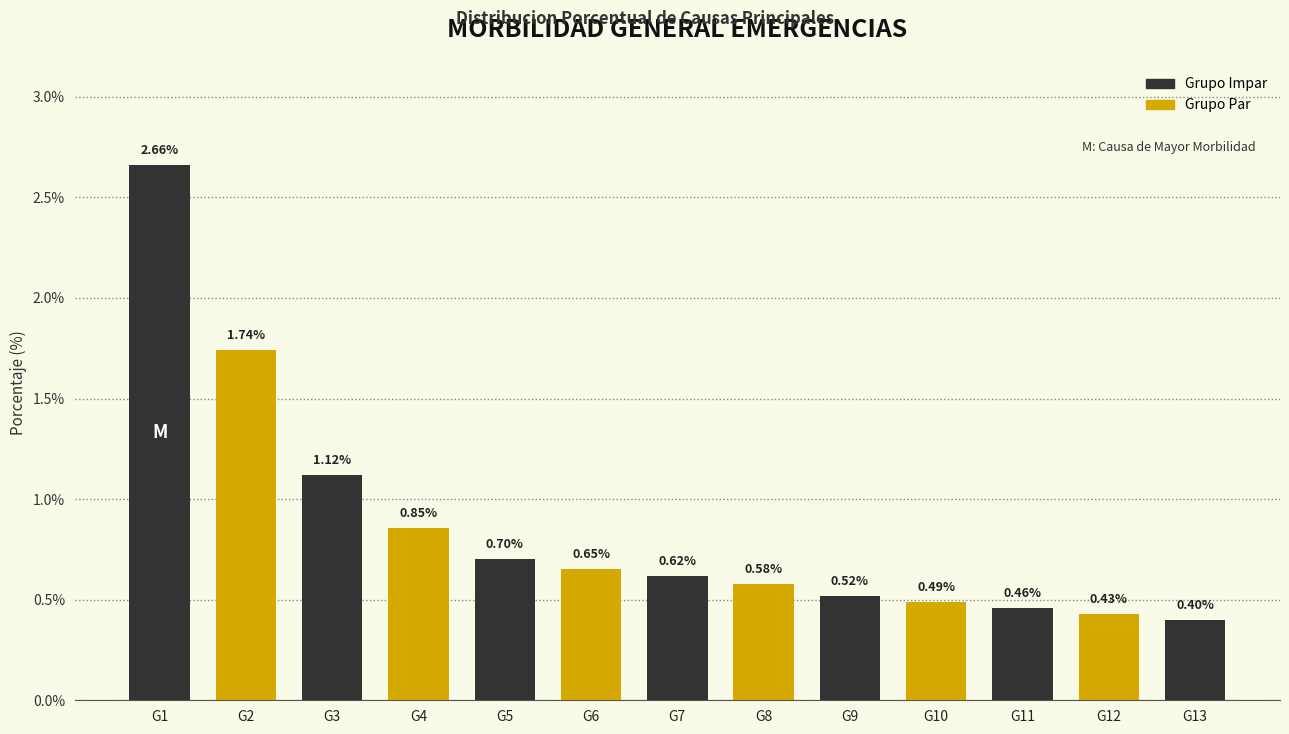

What is the difference between the values at G12 and G2?

1.3